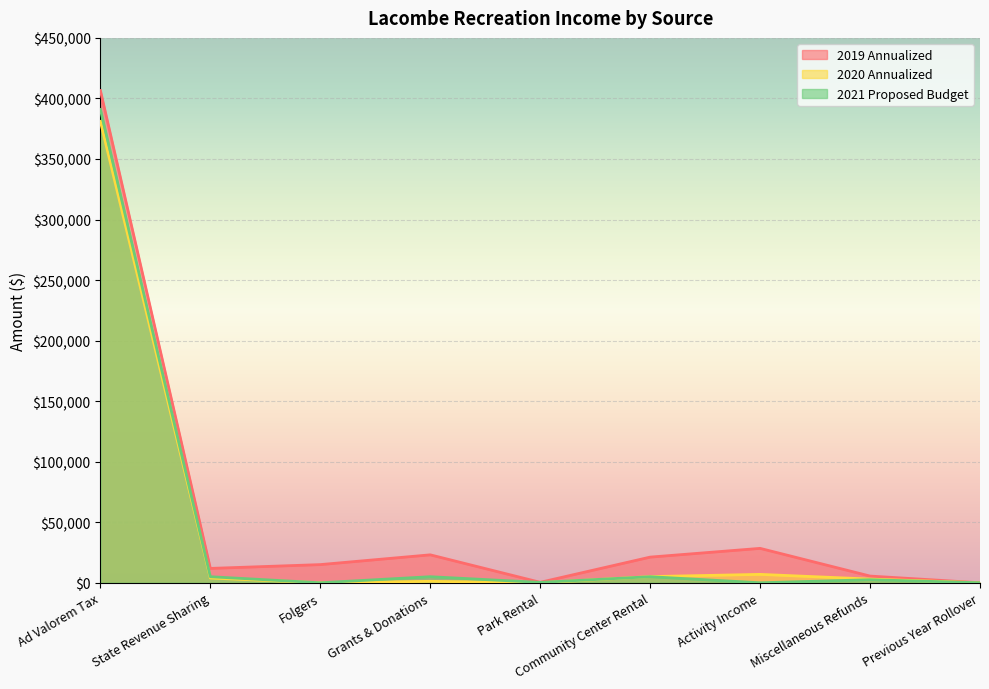

List the labels in order of 2020 Annualized value, largest first.

Ad Valorem Tax, Activity Income, Community Center Rental, State Revenue Sharing, Miscellaneous Refunds, Grants & Donations, Folgers, Park Rental, Previous Year Rollover